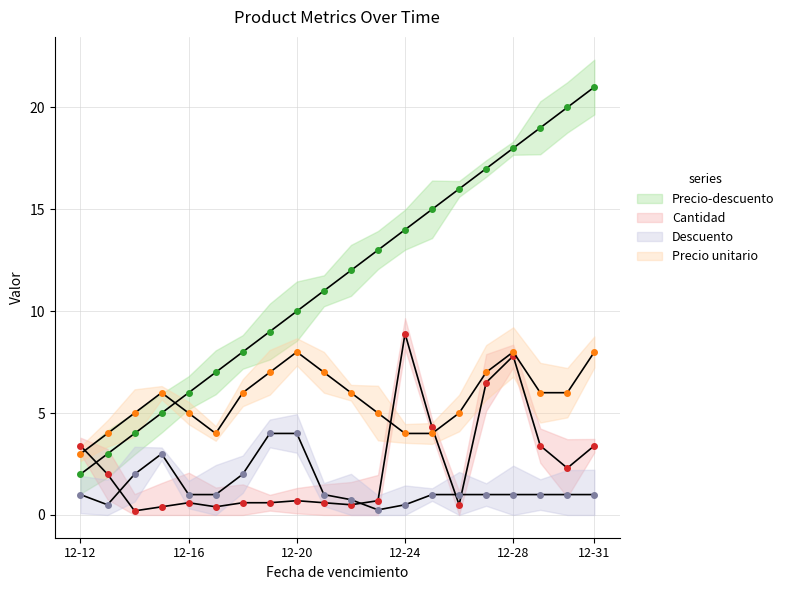

How many distinct data groups are displayed?

4